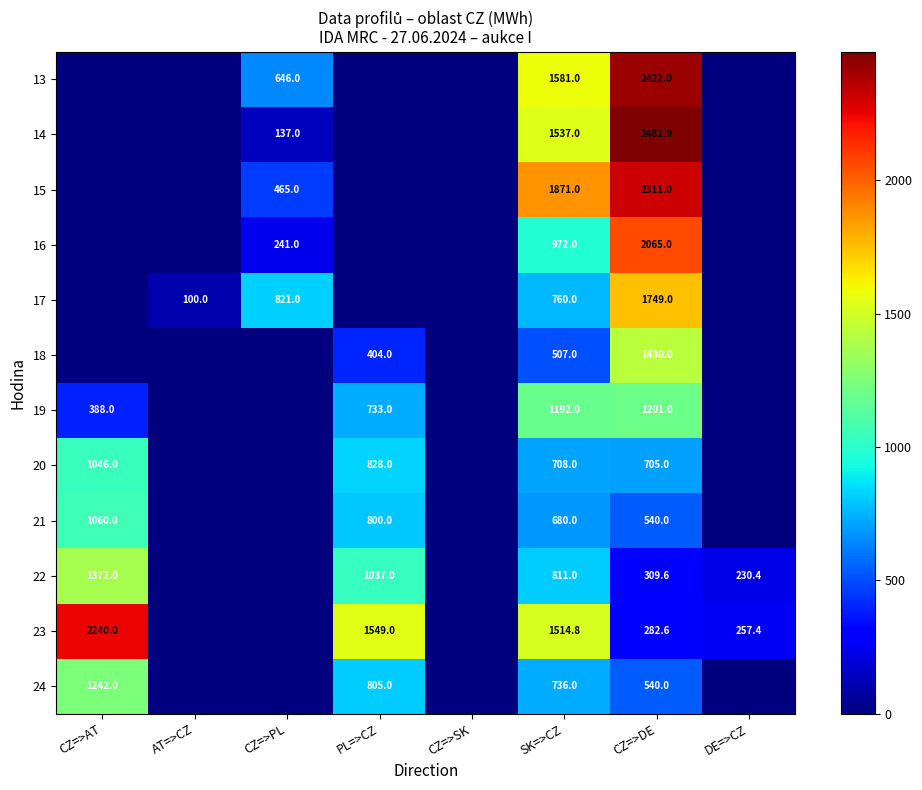

The 17 series shows 100.0 at AT=>CZ. True or false?

True